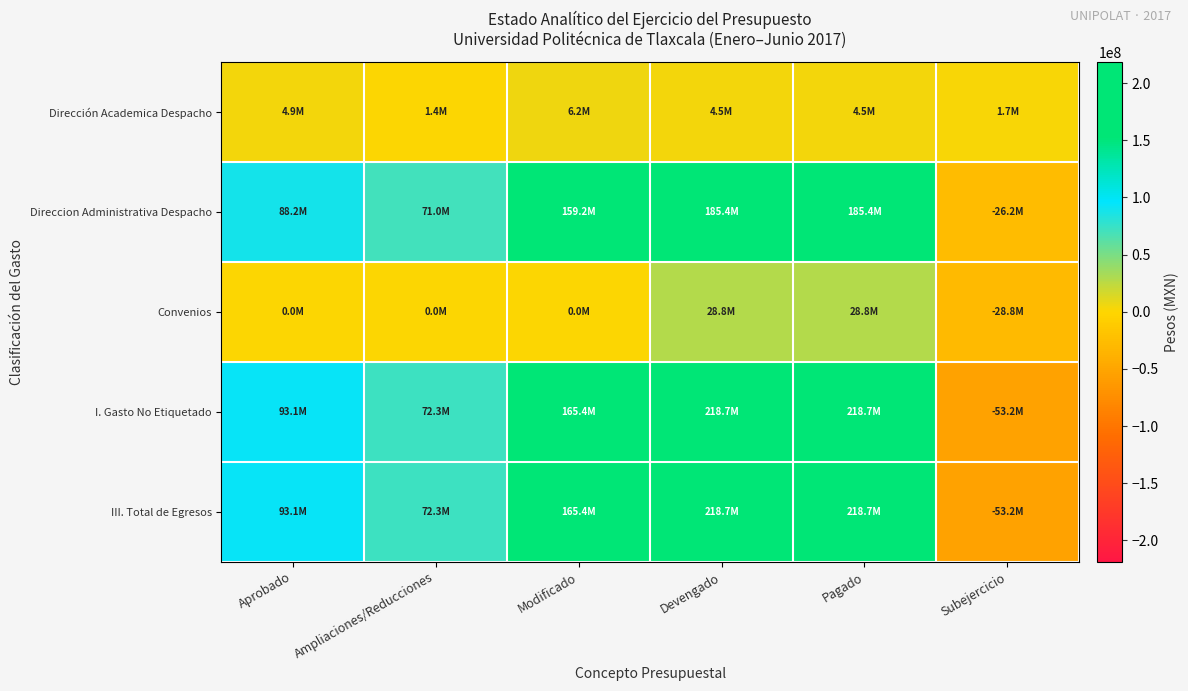

List the series in order of their peak value, lowest first.

Dirección Academica Despacho, Convenios, Direccion Administrativa Despacho, I. Gasto No Etiquetado, III. Total de Egresos